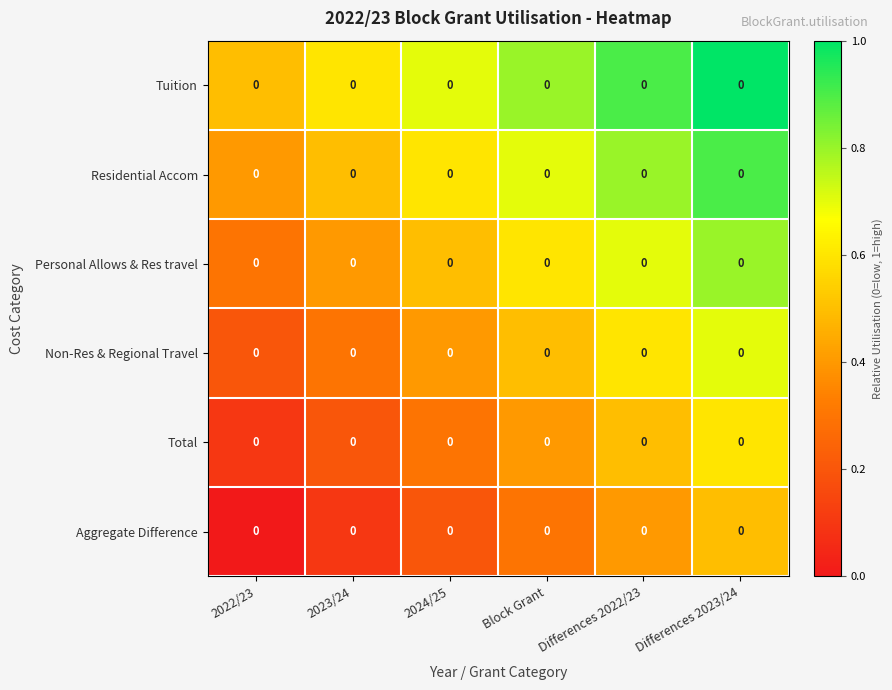

Reading right to left, transcribe all the data shown in this chart.

Tuition: Differences 2023/24=0.0	Differences 2022/23=0.0	Block Grant=0.0	2024/25=0.0	2023/24=0.0	2022/23=0.0
Residential Accom: Differences 2023/24=0.0	Differences 2022/23=0.0	Block Grant=0.0	2024/25=0.0	2023/24=0.0	2022/23=0.0
Personal Allows & Res travel: Differences 2023/24=0.0	Differences 2022/23=0.0	Block Grant=0.0	2024/25=0.0	2023/24=0.0	2022/23=0.0
Non-Res & Regional Travel: Differences 2023/24=0.0	Differences 2022/23=0.0	Block Grant=0.0	2024/25=0.0	2023/24=0.0	2022/23=0.0
Total: Differences 2023/24=0.0	Differences 2022/23=0.0	Block Grant=0.0	2024/25=0.0	2023/24=0.0	2022/23=0.0
Aggregate Difference: Differences 2023/24=0.0	Differences 2022/23=0.0	Block Grant=0.0	2024/25=0.0	2023/24=0.0	2022/23=0.0